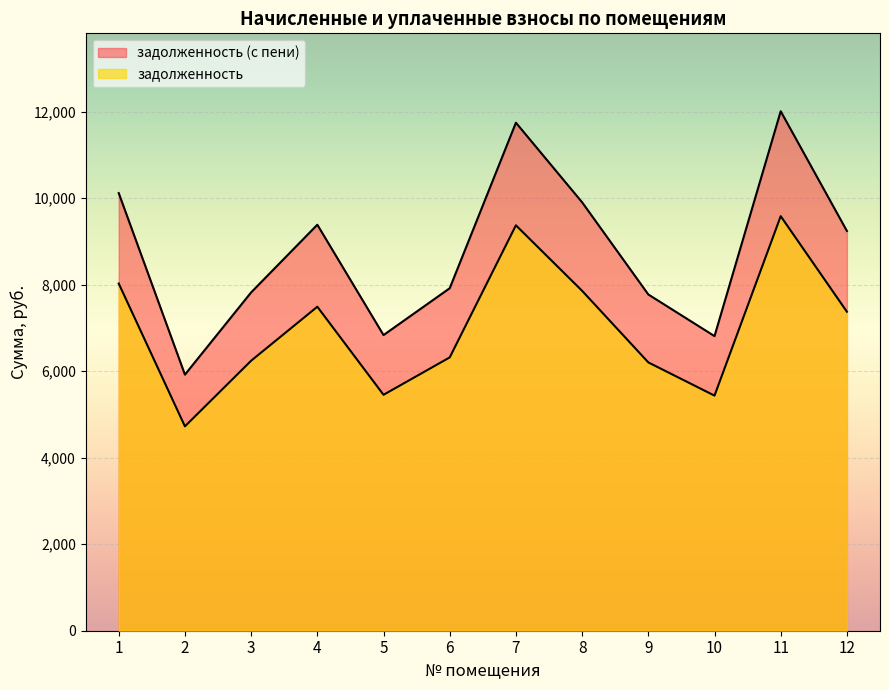

True or false: задолженность (с пени) has a value of 2020.7 at 9.

False